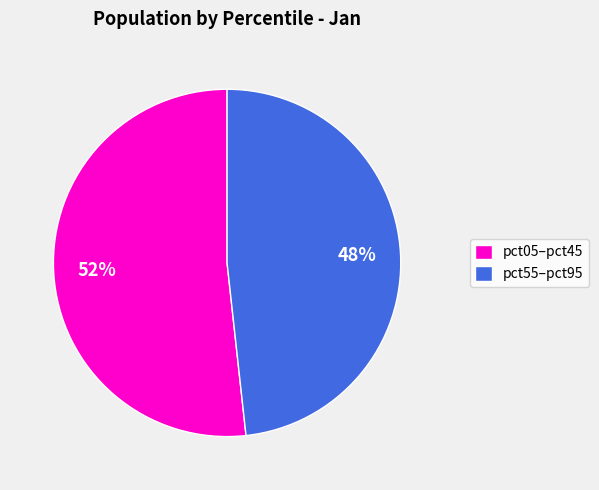

The pct05–pct45 slice represents 44% of the pie. True or false?

False